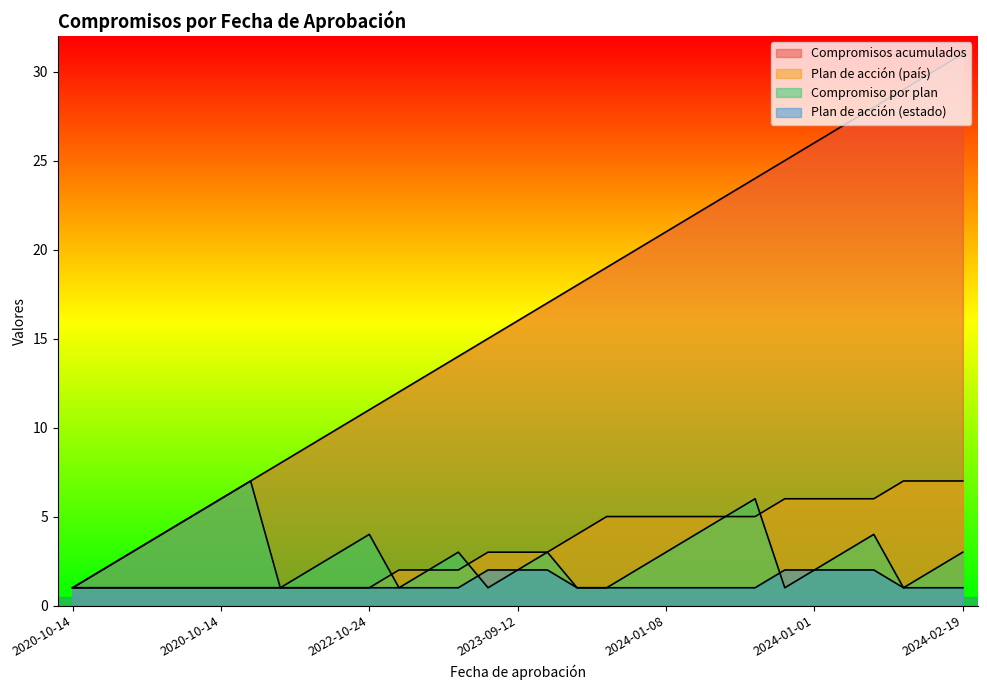

Does the chart display data point markers on the line(s)?

No